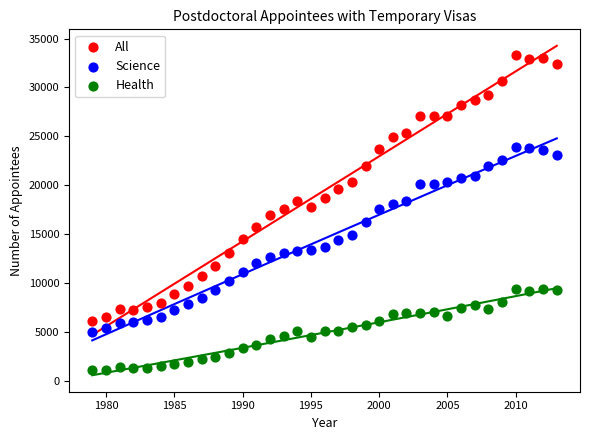

Which series contains the highest Y value?

All